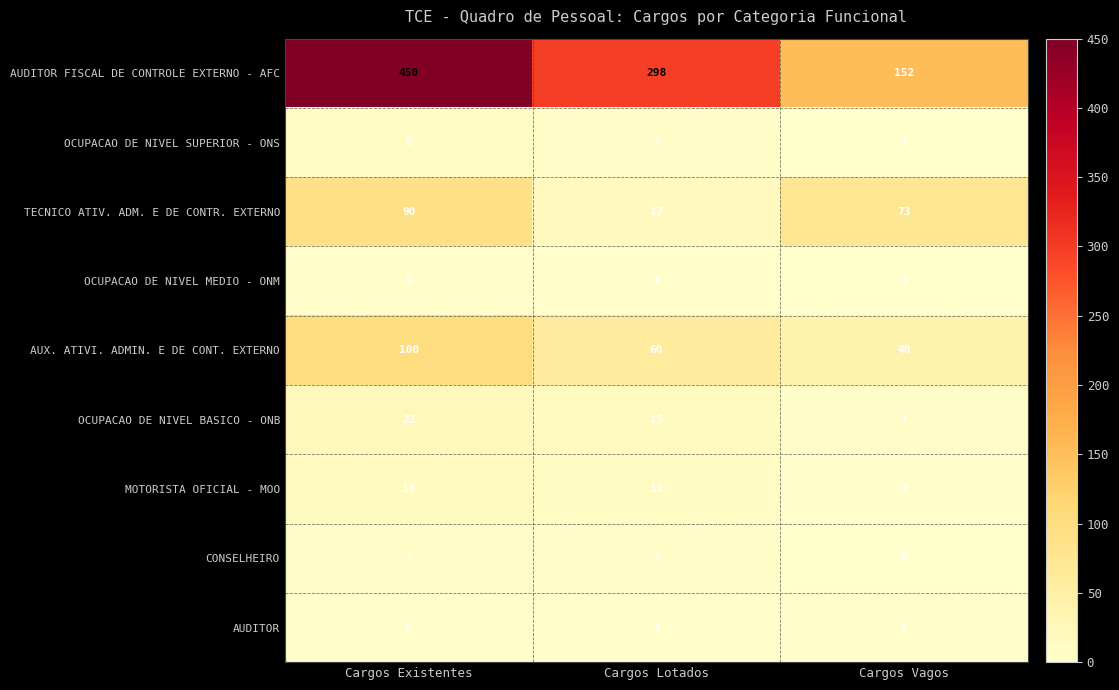

Which category has the highest value across all series?

Cargos Existentes